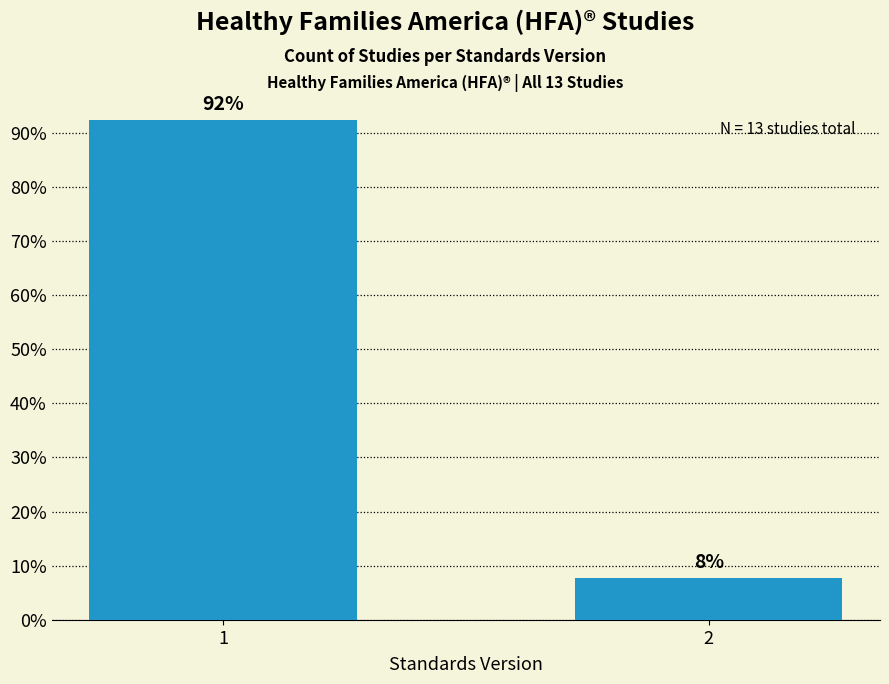

What is the minimum value shown in the chart?

7.7